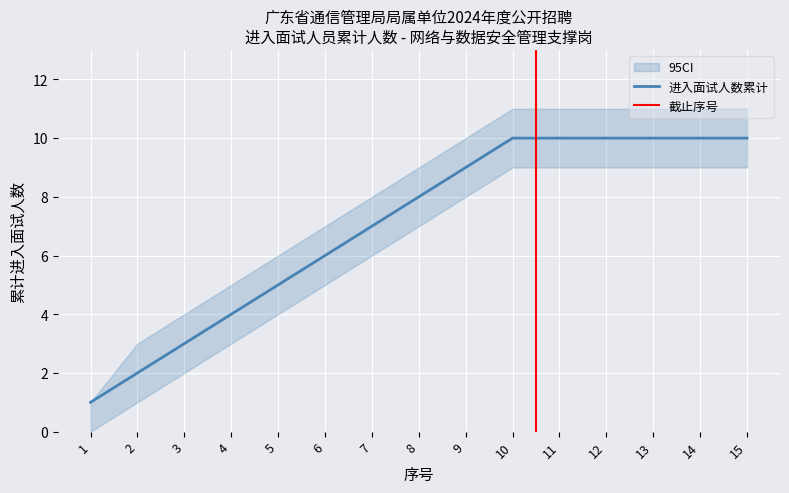

List the labels in order of 进入面试人数累计 value, smallest first.

1, 2, 3, 4, 5, 6, 7, 8, 9, 10, 11, 12, 13, 14, 15